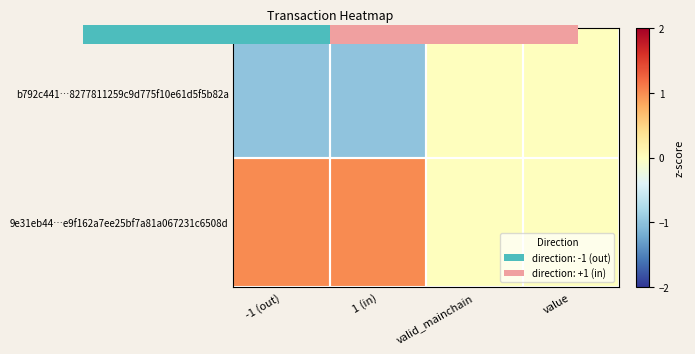

Between valid_mainchain and -1 (out), which is larger?

valid_mainchain